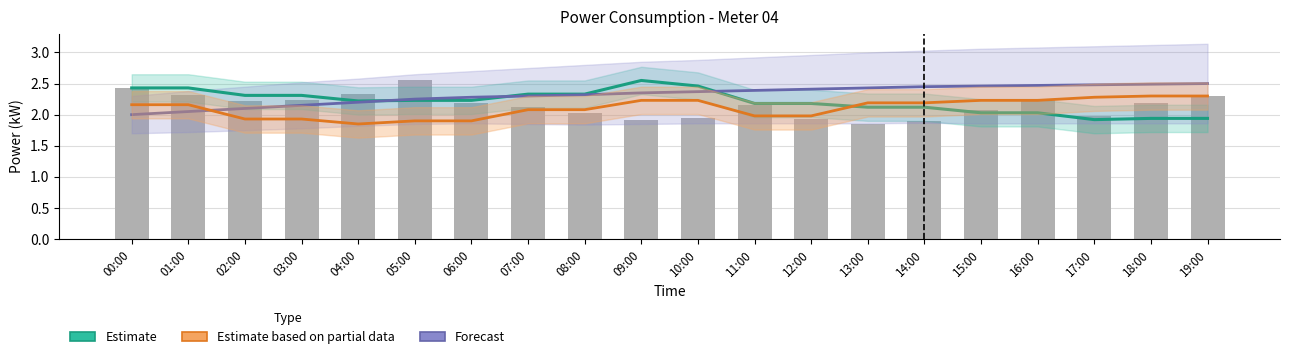

Reading left to right, extract all data points from this chart.

Estimate: 2.4	2.4	2.3	2.3	2.2	2.2	2.2	2.3	2.3	2.5	2.5	2.2	2.2	2.1	2.1	2.0	2.0	1.9	1.9	1.9
Estimate based on partial data: 2.2	2.2	1.9	1.9	1.9	1.9	1.9	2.1	2.1	2.2	2.2	2.0	2.0	2.2	2.2	2.2	2.2	2.3	2.3	2.3
Forecast: 2.0	2.0	2.1	2.1	2.2	2.2	2.3	2.3	2.3	2.4	2.4	2.4	2.4	2.4	2.5	2.5	2.5	2.5	2.5	2.5
Observed: 2.4	2.3	2.2	2.2	2.3	2.5	2.2	2.1	2.0	1.9	1.9	2.2	1.9	1.9	1.9	2.1	2.2	2.0	2.2	2.3